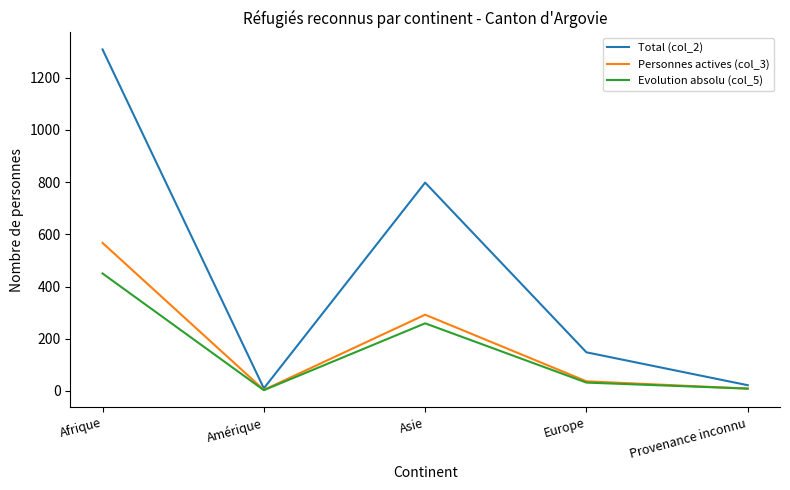

Which series has the largest range (max minus min)?

Total (col_2)